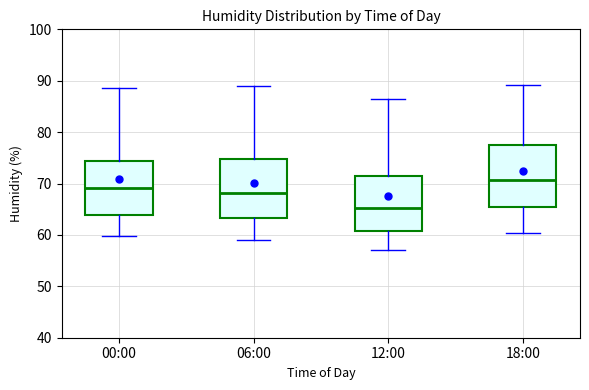

Where does the upper whisker of the box for 12:00 end on the y-axis? The values are not printed on the chart, so give them approximately, as read against the axis.

87